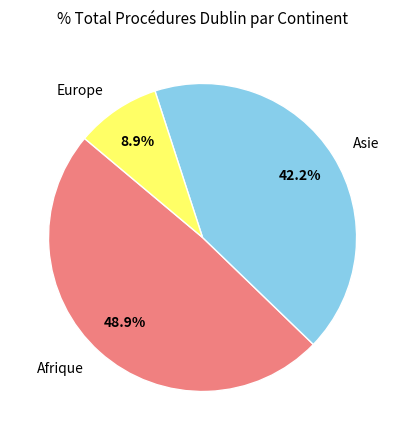

To the nearest percent, what is the average slice percentage?

33%